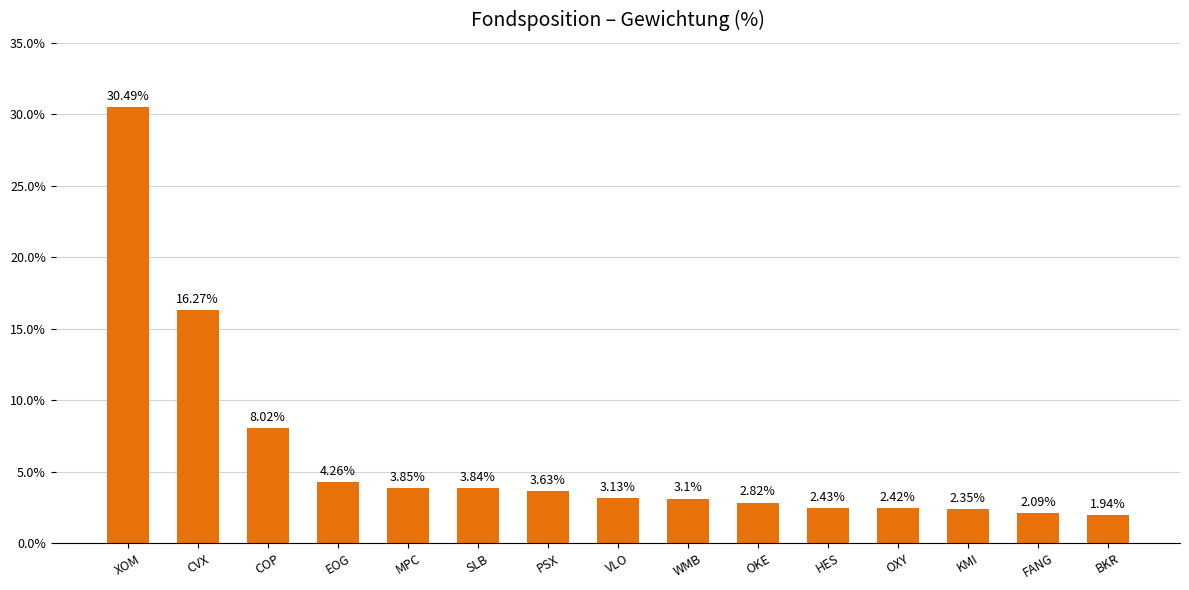

What is the label of the 1st bar from the left?

XOM